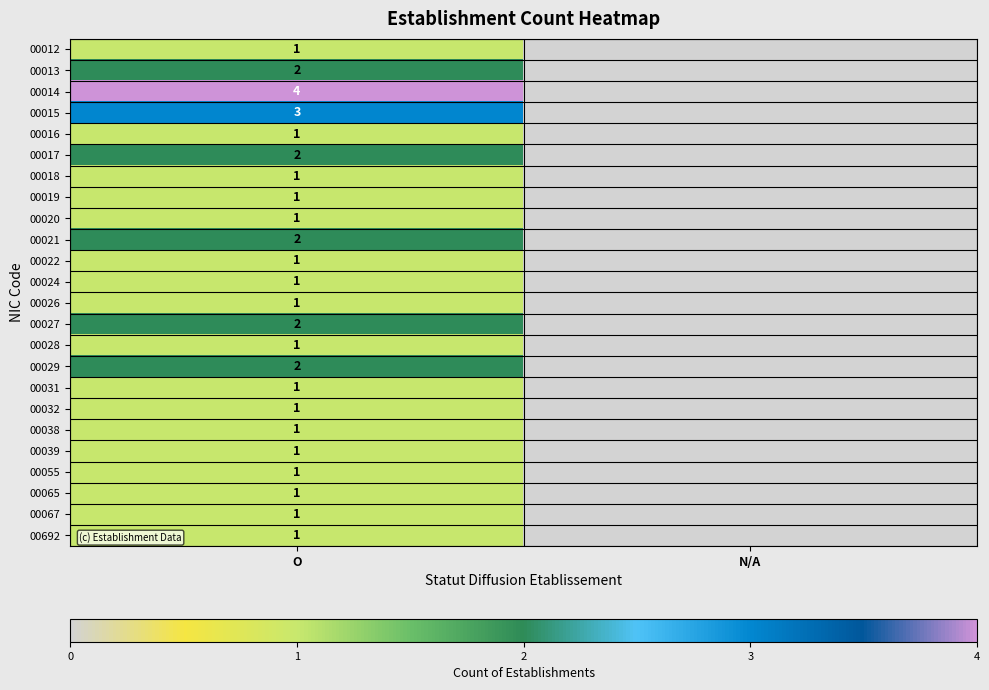

Between N/A and O, which is larger?

O